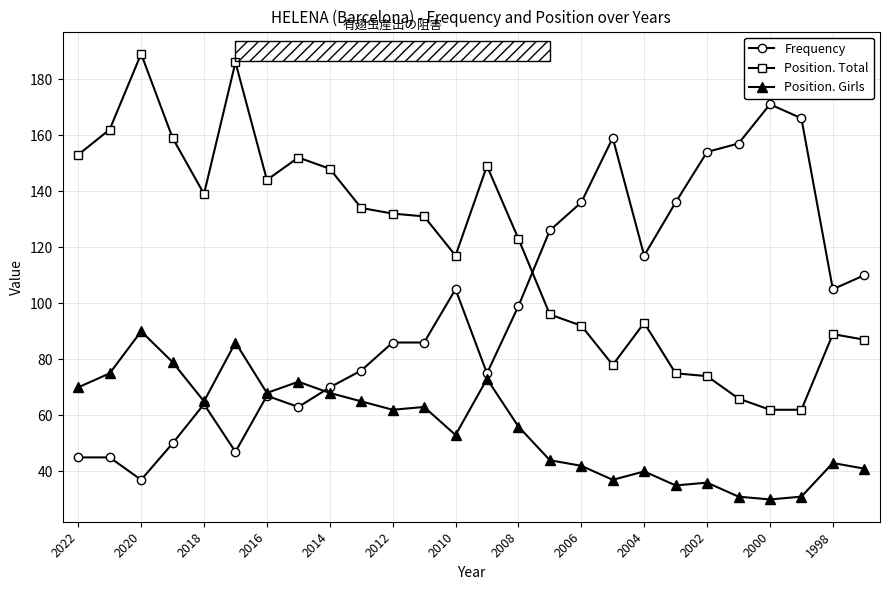

What is the value of the Position. Total point at the 17th from the left?

92